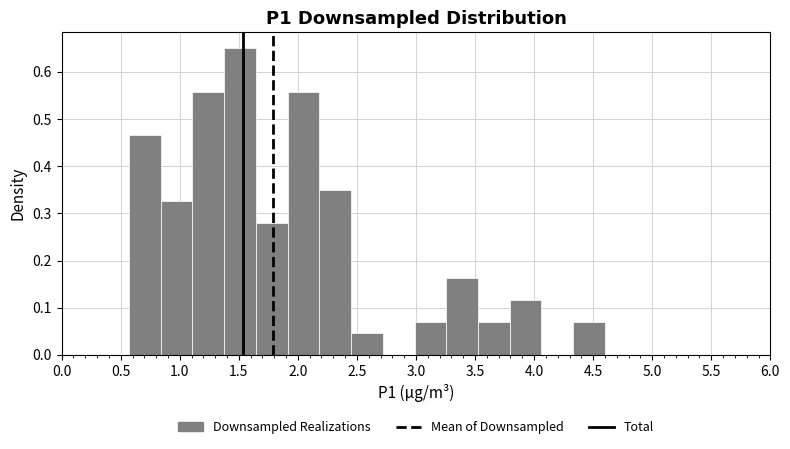

Reading left to right, list every bar in this chart as the range it spans on the x-axis followed by its height. Neither the bar edges nor the heights are printed on the chart, so give them approximately, as read against the axes.

0.55 to 0.85: 0.47
0.85 to 1.10: 0.33
1.10 to 1.40: 0.56
1.40 to 1.65: 0.65
1.65 to 1.90: 0.28
1.90 to 2.20: 0.56
2.20 to 2.45: 0.35
2.45 to 2.70: 0.05
2.70 to 3.00: 0
3.00 to 3.25: 0.07
3.25 to 3.55: 0.16
3.55 to 3.80: 0.07
3.80 to 4.05: 0.12
4.05 to 4.35: 0
4.35 to 4.60: 0.07